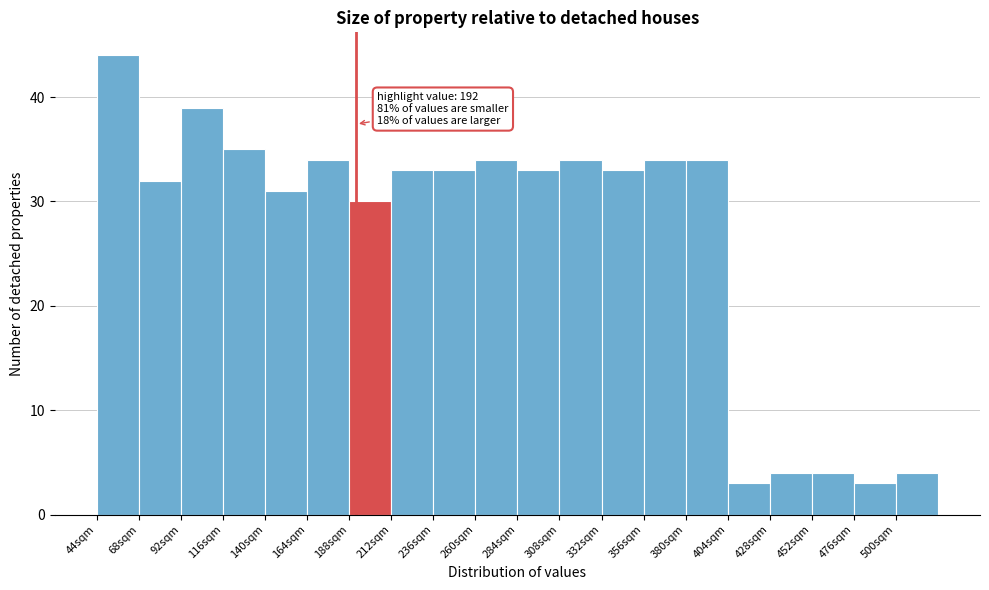

Which range on the x-axis has the tallest bar?

44 to 68